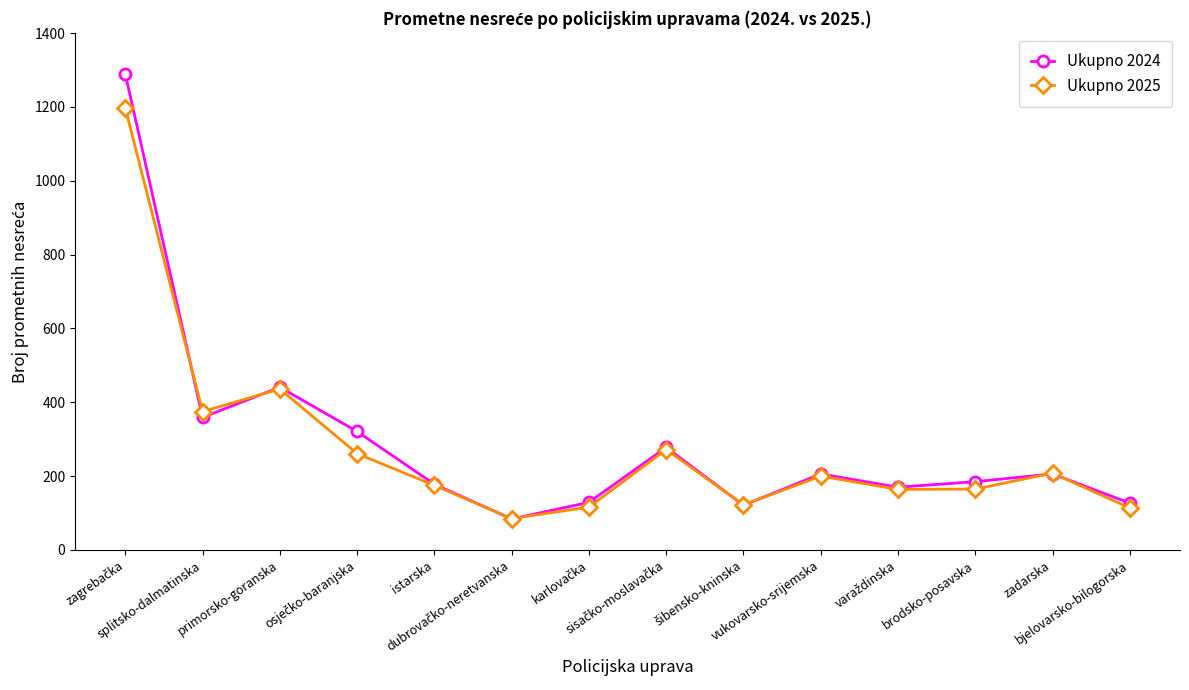

Which series ends up on top after the final intersection of Ukupno 2025 and Ukupno 2024?

Ukupno 2024